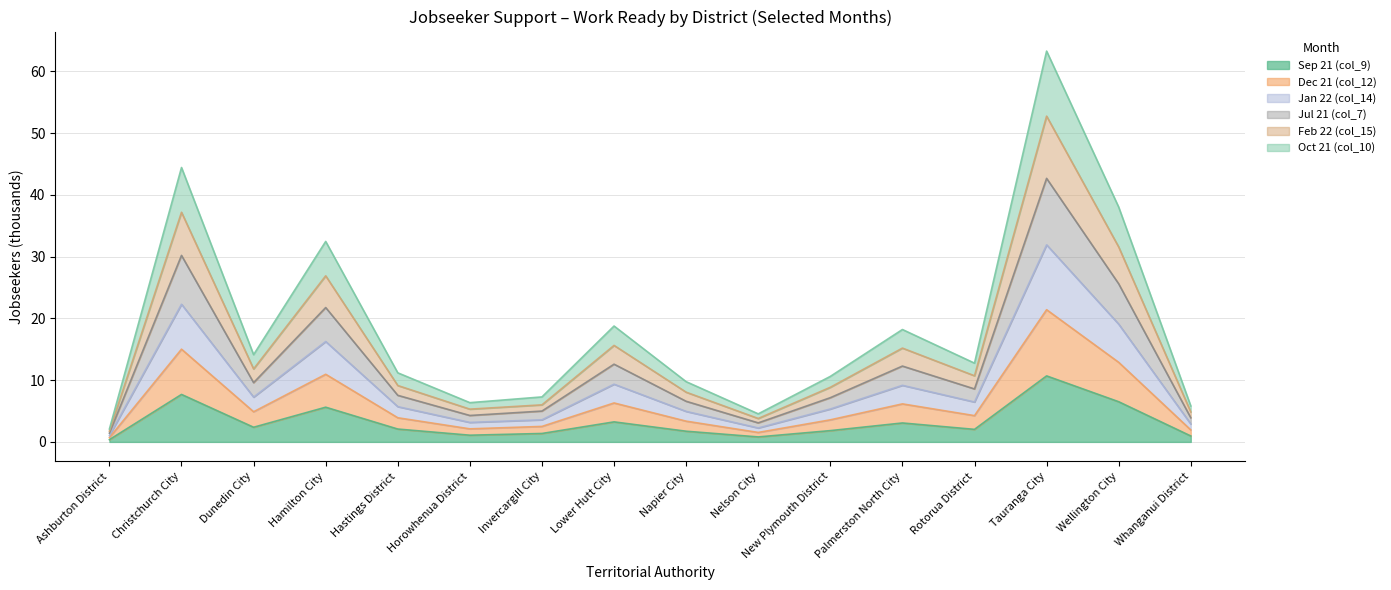

What position from the left is Invercargill City?

7